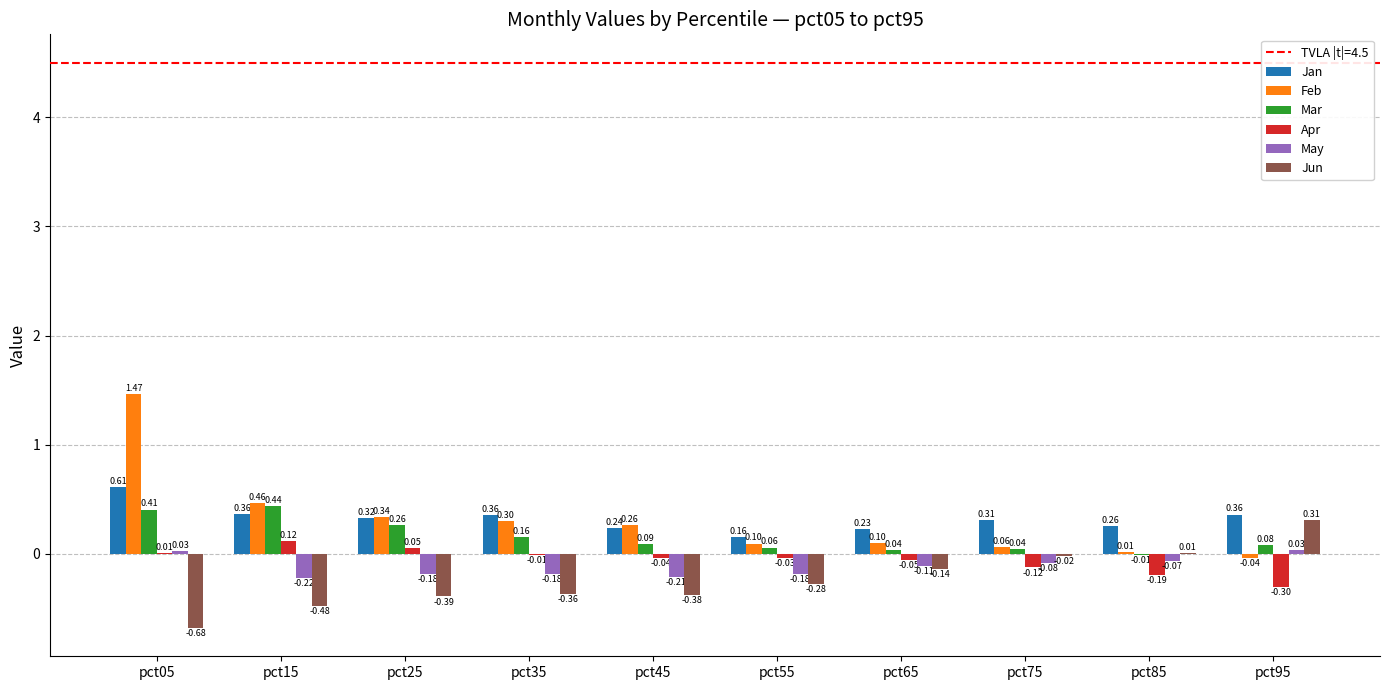

Which series changed the most between pct55 and pct65?

Jun